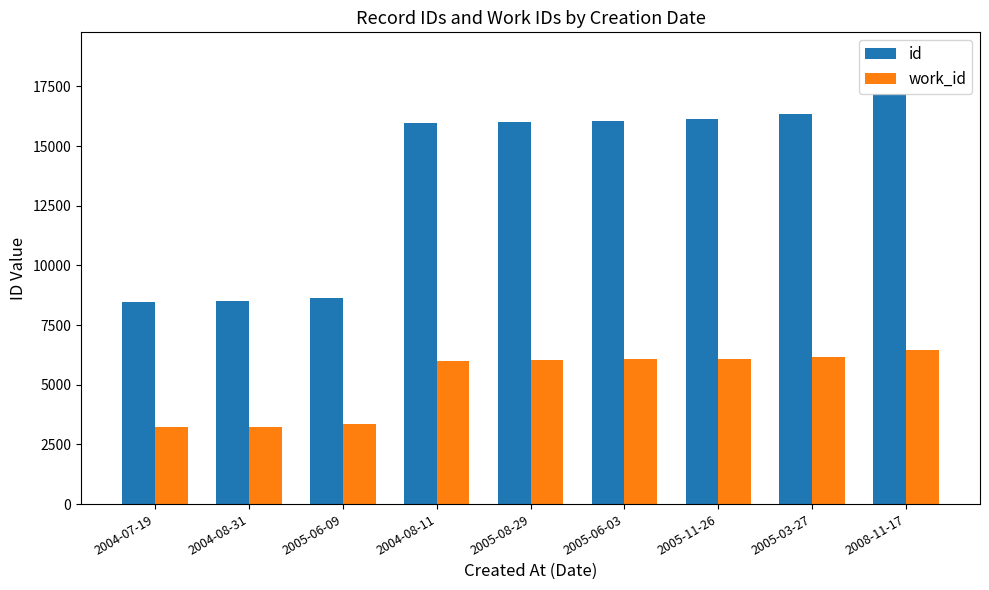

What is the approximate value of id at 2004-08-31, to the nearest 10?

8500